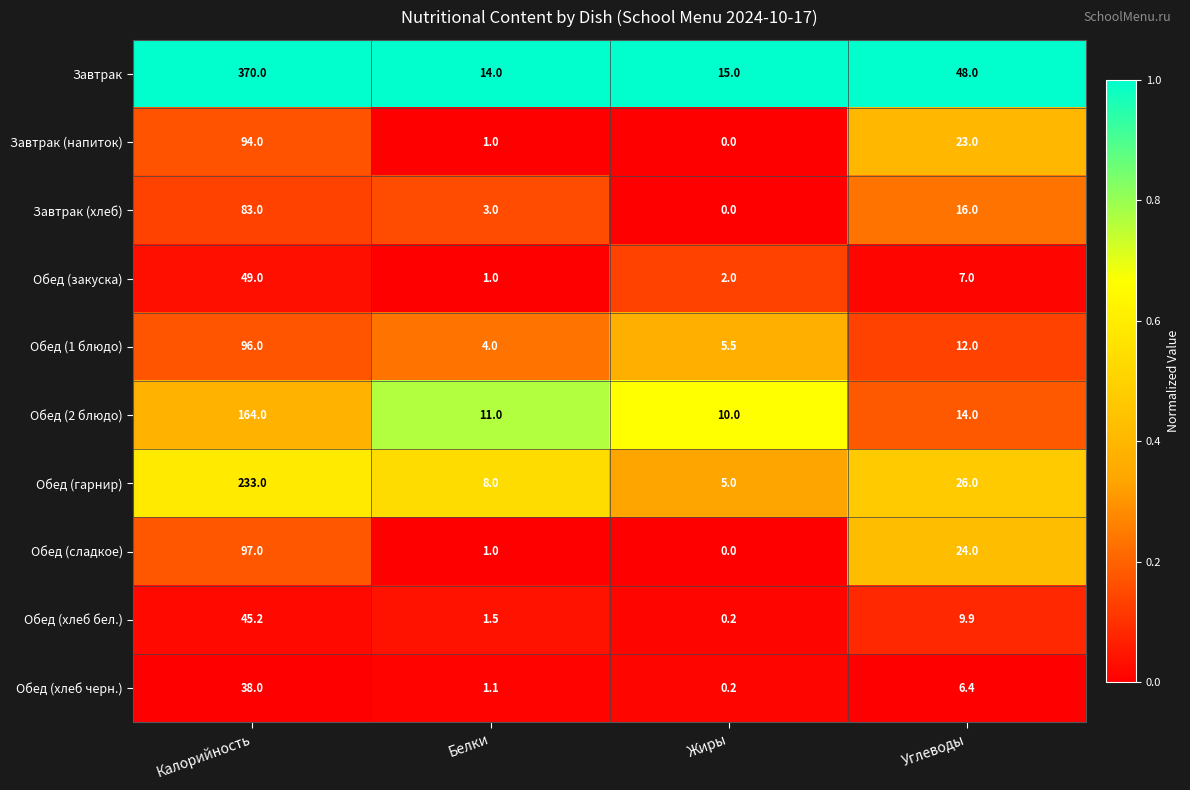

Which series has the widest spread of values?

Завтрак